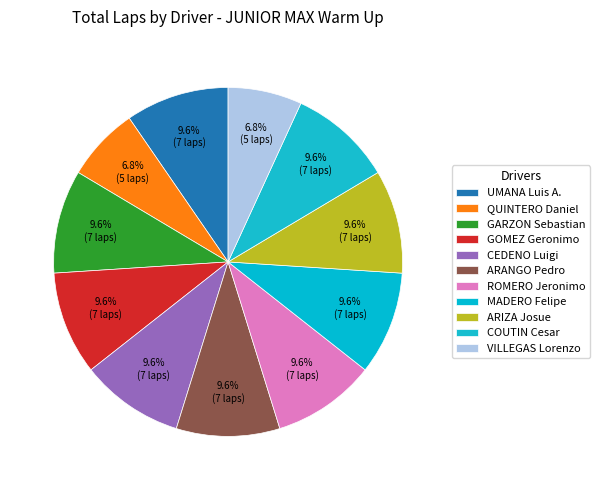

How many slices are in this pie chart?

11